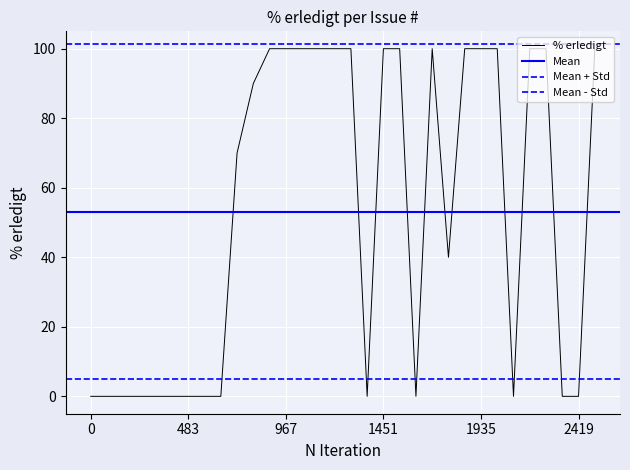

True or false: the data has more than 0 interior local peaks.

True